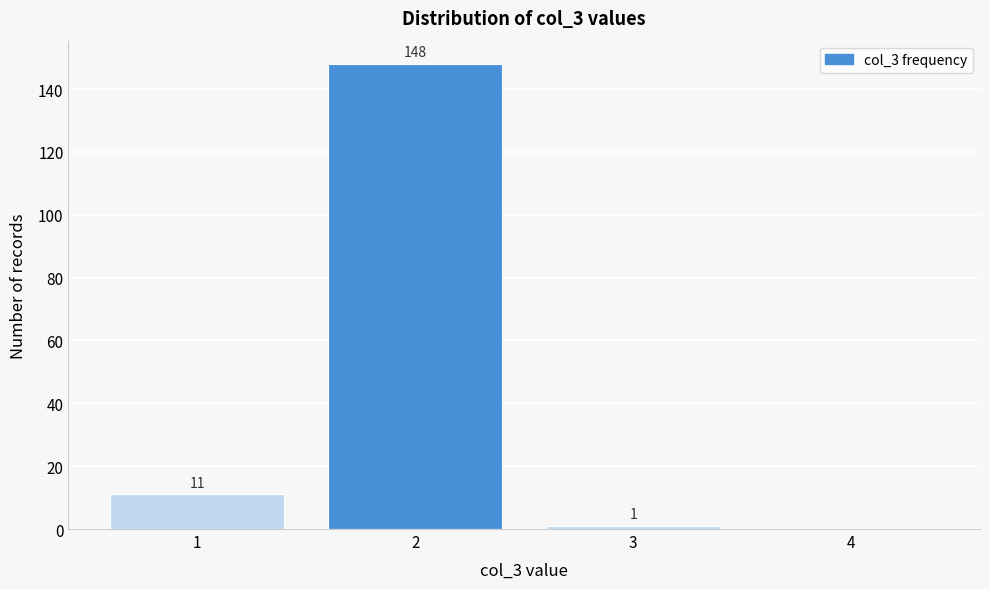

Over which range of the x-axis is the bar tallest?

1.5 to 2.5